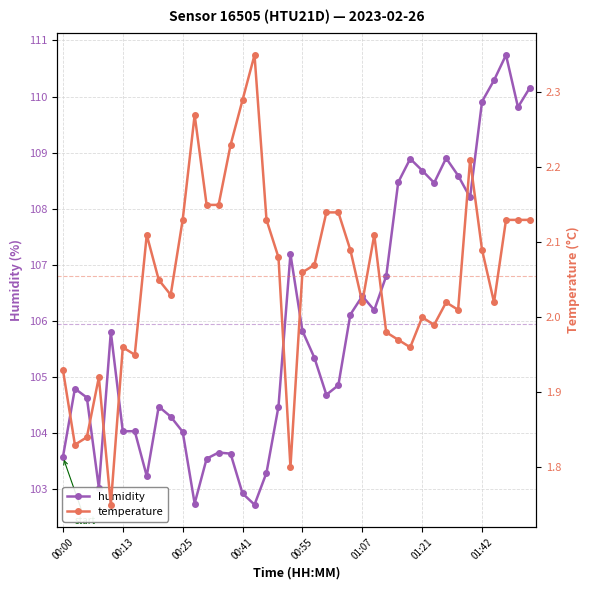

The value of temperature at 28 is 2.0. True or false?

True